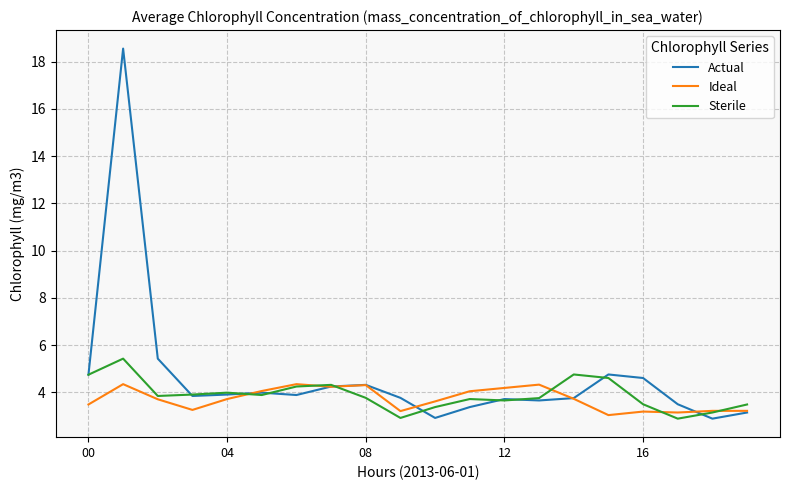

What is the minimum value shown in the chart?

2.9